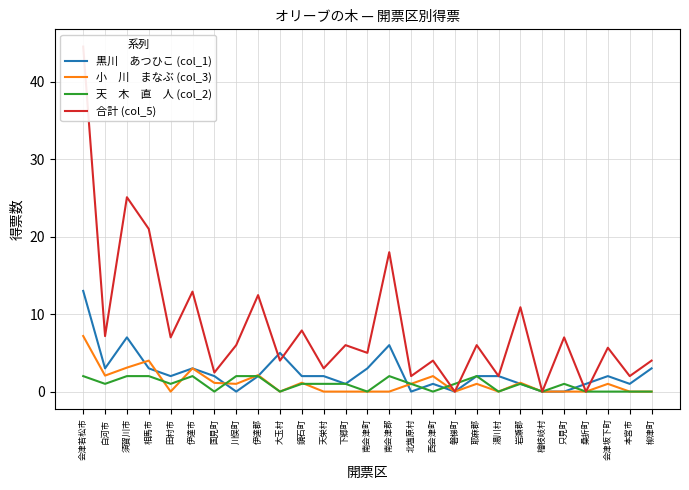

Which series has the widest spread of values?

合計 (col_5)